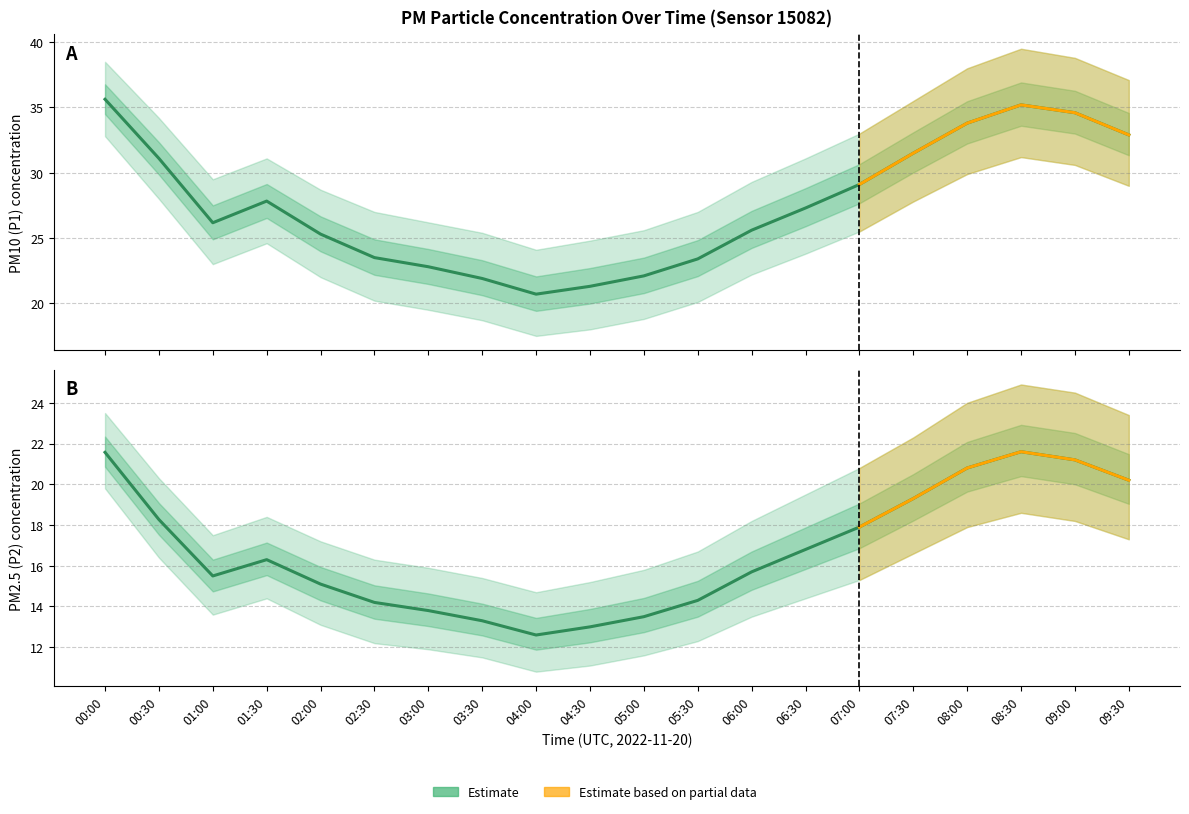

The P2_lower series shows 17.3 at 09:30. True or false?

True